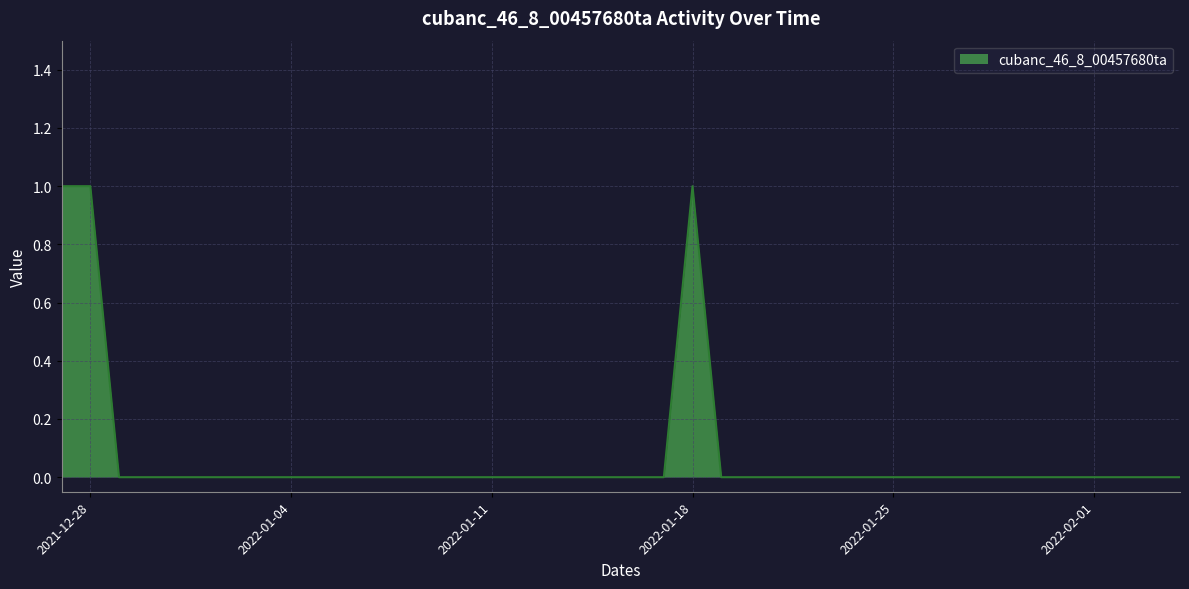

What is the label of the 2nd point from the left?

2021-12-28